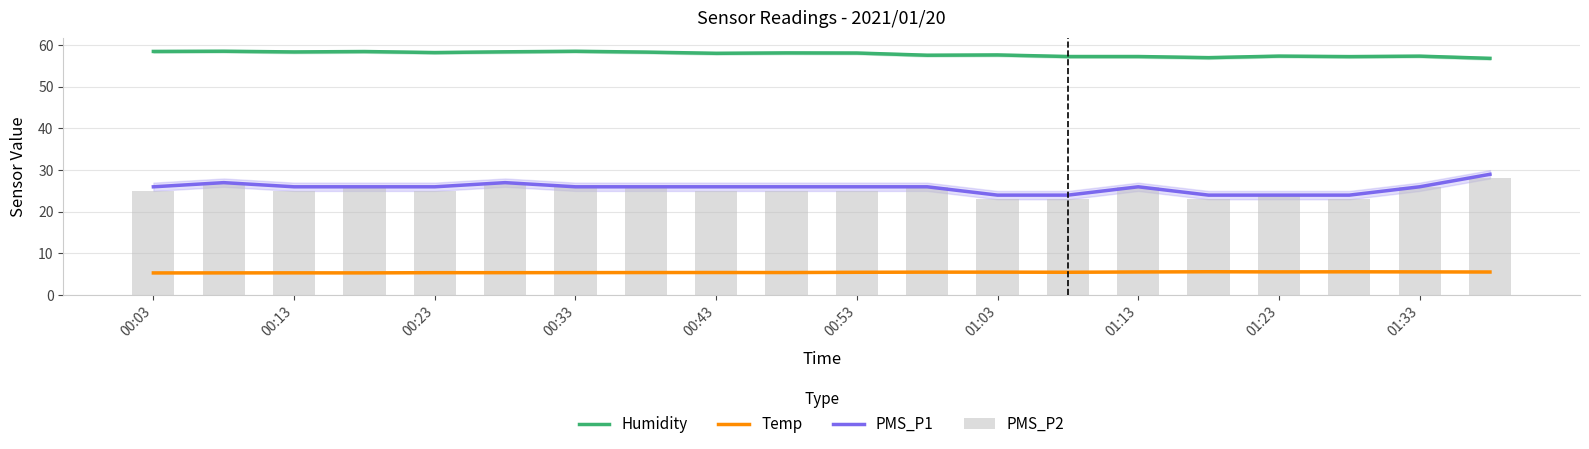

Which category has the lowest value across all series?

00:03